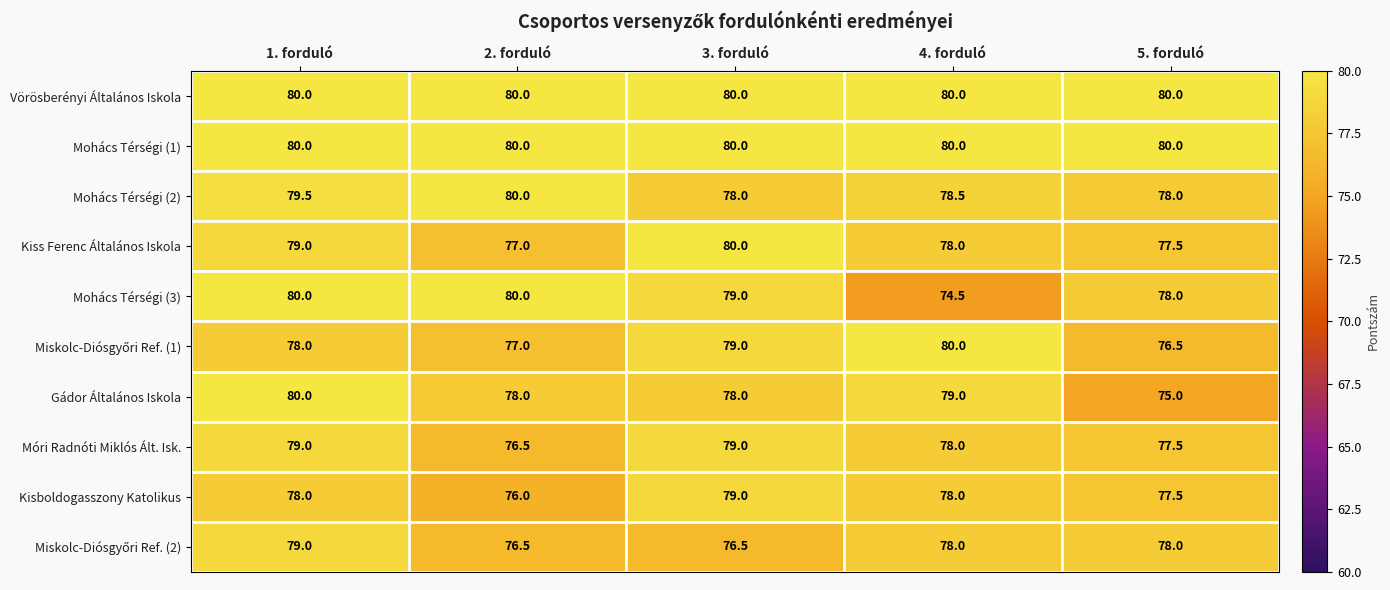

Count the number of data series in this chart.

10